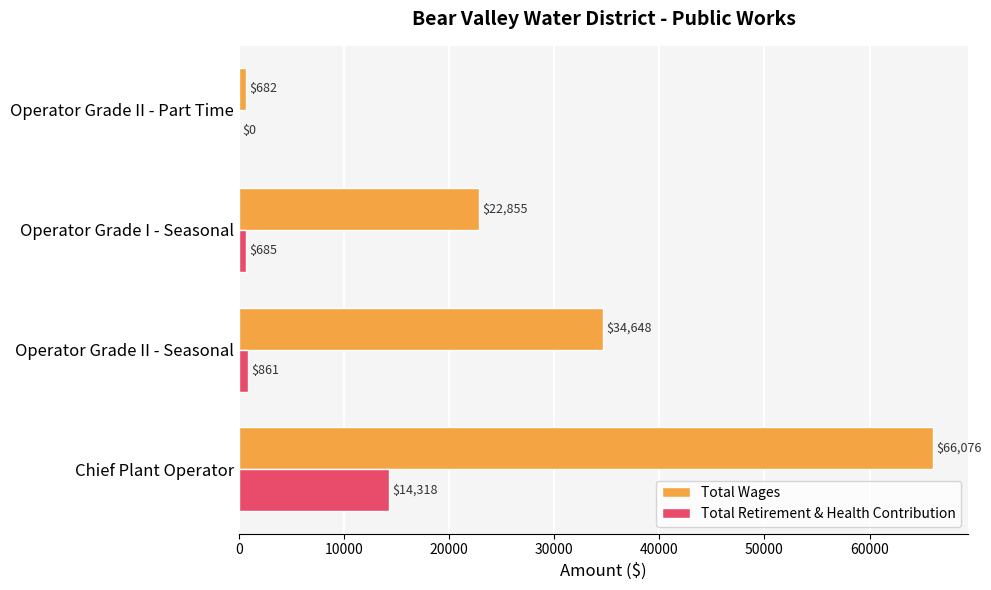

What is the sum of all Total Wages values?

124261